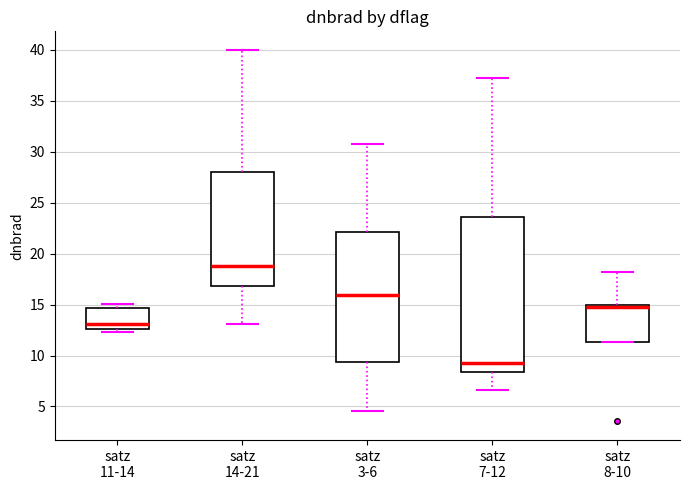

Reading left to right, transcribe this box plot: for each box, give where its median line is, the range the box spans, and where its two whiskers end, as read against the y-axis. The values are not printed on the chart, so give them approximately, as read against the axis.

satz 11-14: median 13.0, box 12.5 to 14.5, whiskers 12.5 (just below the box's lower edge) to 15.0
satz 14-21: median 19.0, box 17.0 to 28.0, whiskers 13.0 to 40.0
satz 3-6: median 16.0, box 9.5 to 22.0, whiskers 4.5 to 31.0
satz 7-12: median 9.0, box 8.5 to 23.5, whiskers 6.5 to 37.5
satz 8-10: median 15.0 (just below the box's upper edge), box 11.5 to 15.0, whiskers 11.5 to 18.0